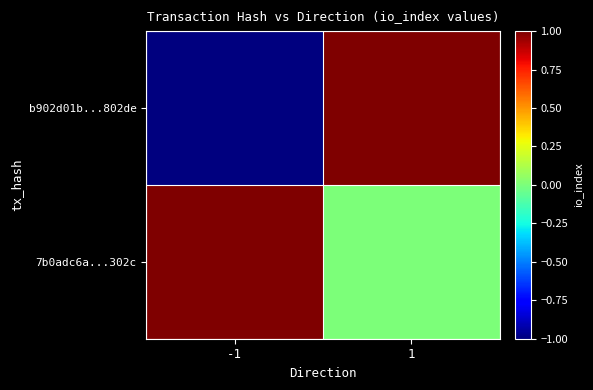

Reading left to right, transcribe all the data shown in this chart.

b902d01b...802de: -1=-1	1=1
7b0adc6a...302c: -1=1	1=0